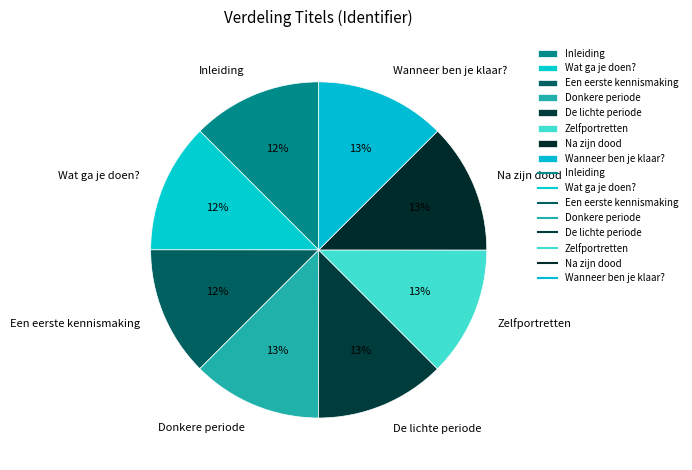

Is there a majority slice in this chart?

No